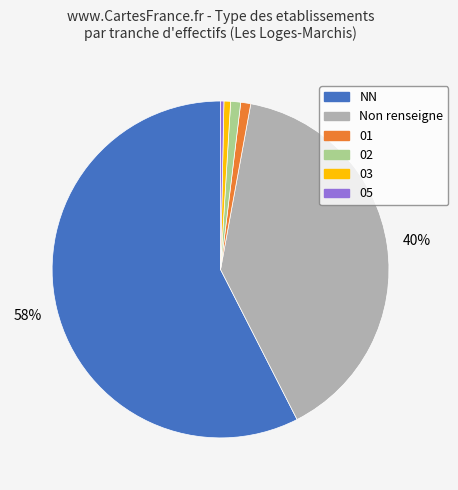

To the nearest percent, what is the average slice percentage?

17%